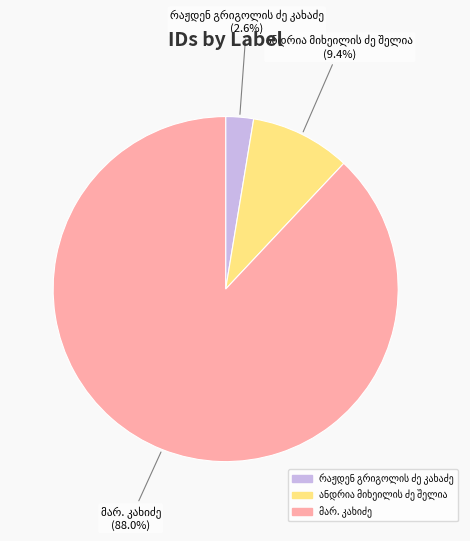

Count the number of slices in the pie.

3